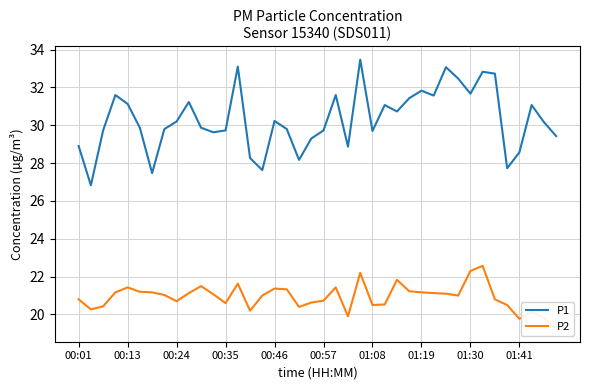

What is the lowest value of the P2 series?

19.3